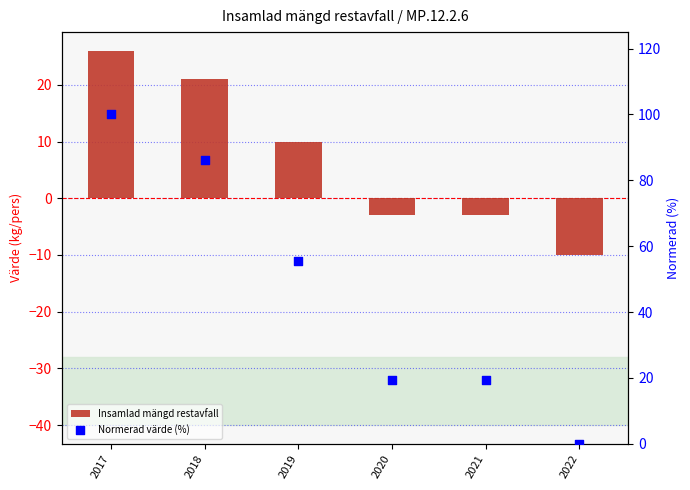

What is the total value across all series at 2020?

16.4